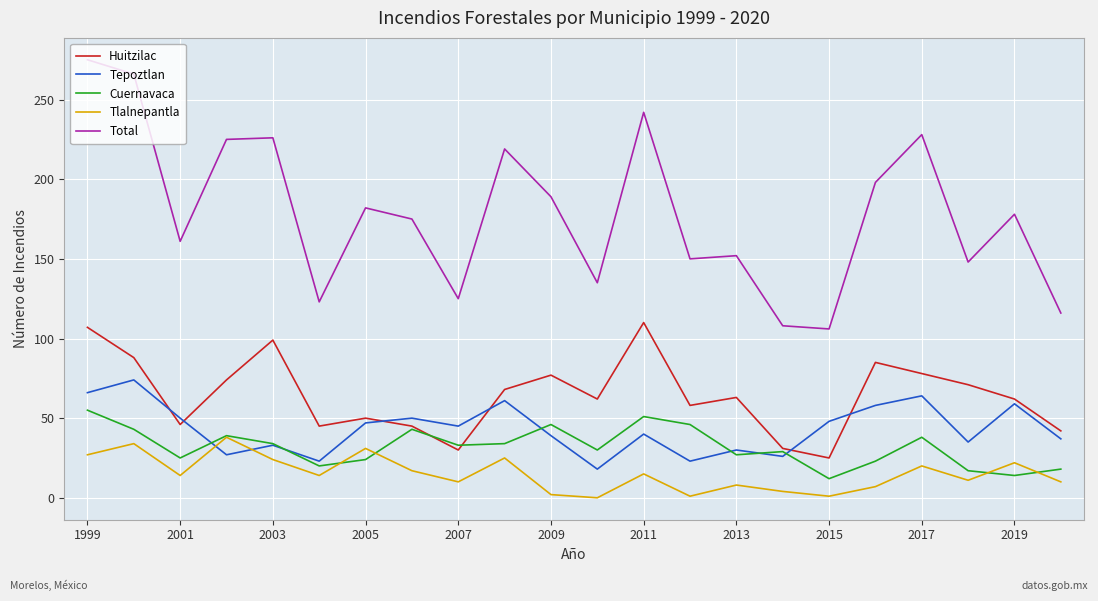

True or false: Total and Tlalnepantla cross at least once.

False